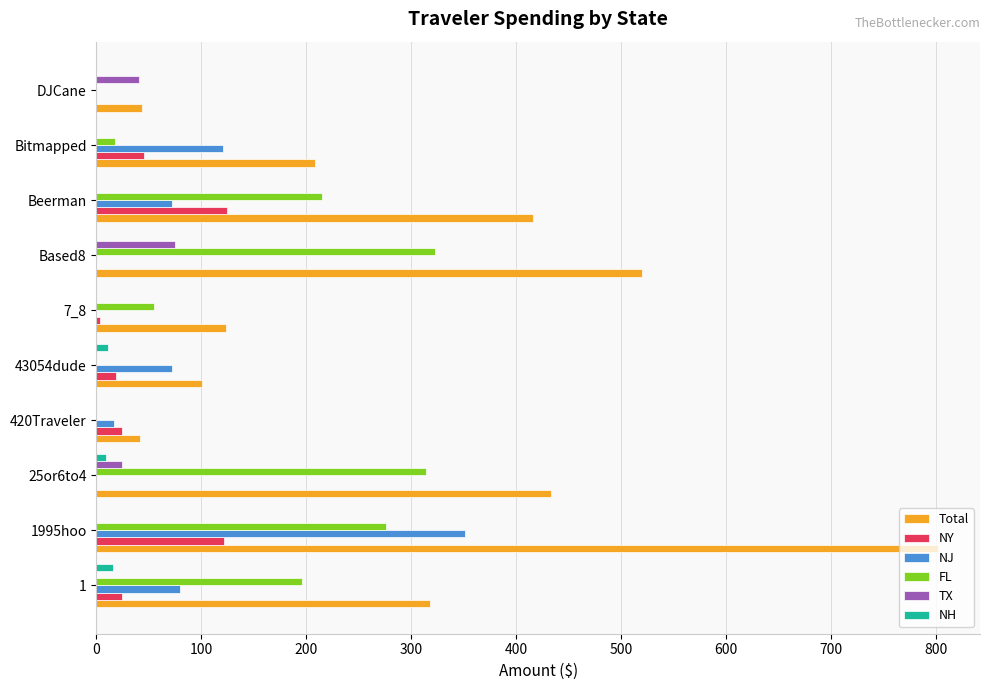

Which label corresponds to the largest value in the chart?

1995hoo